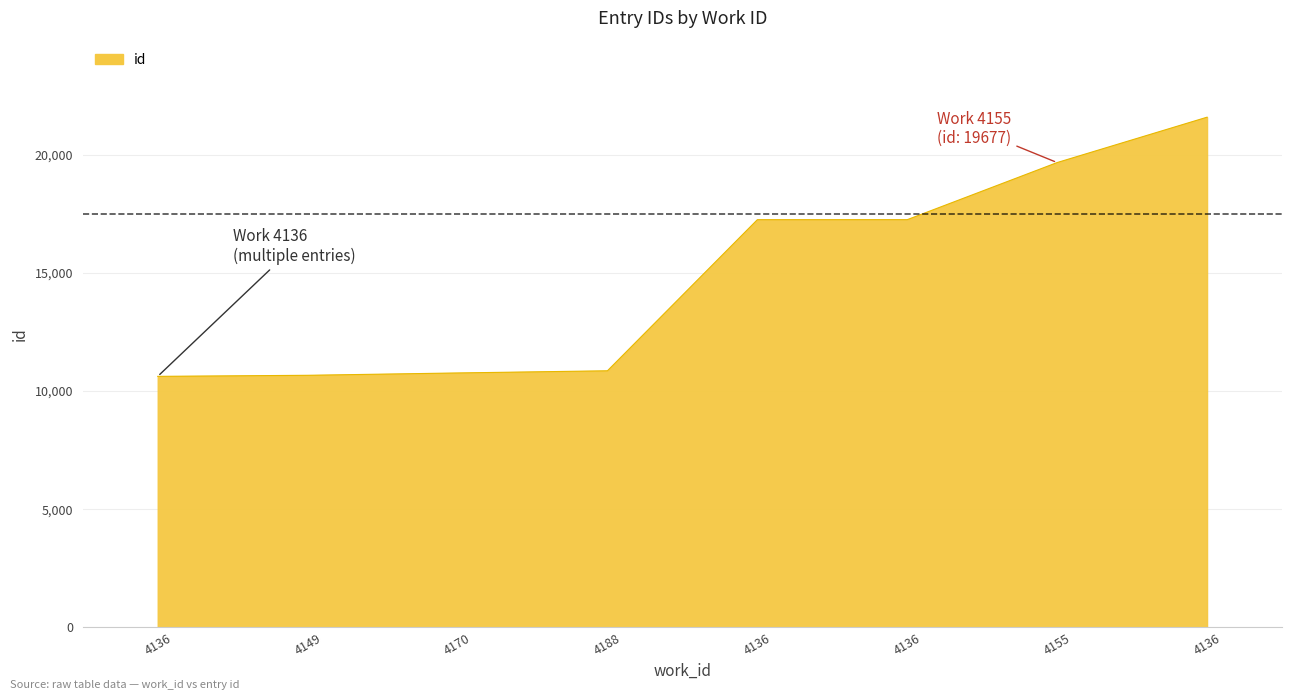

True or false: the data has more than 1 interior local peaks.

False